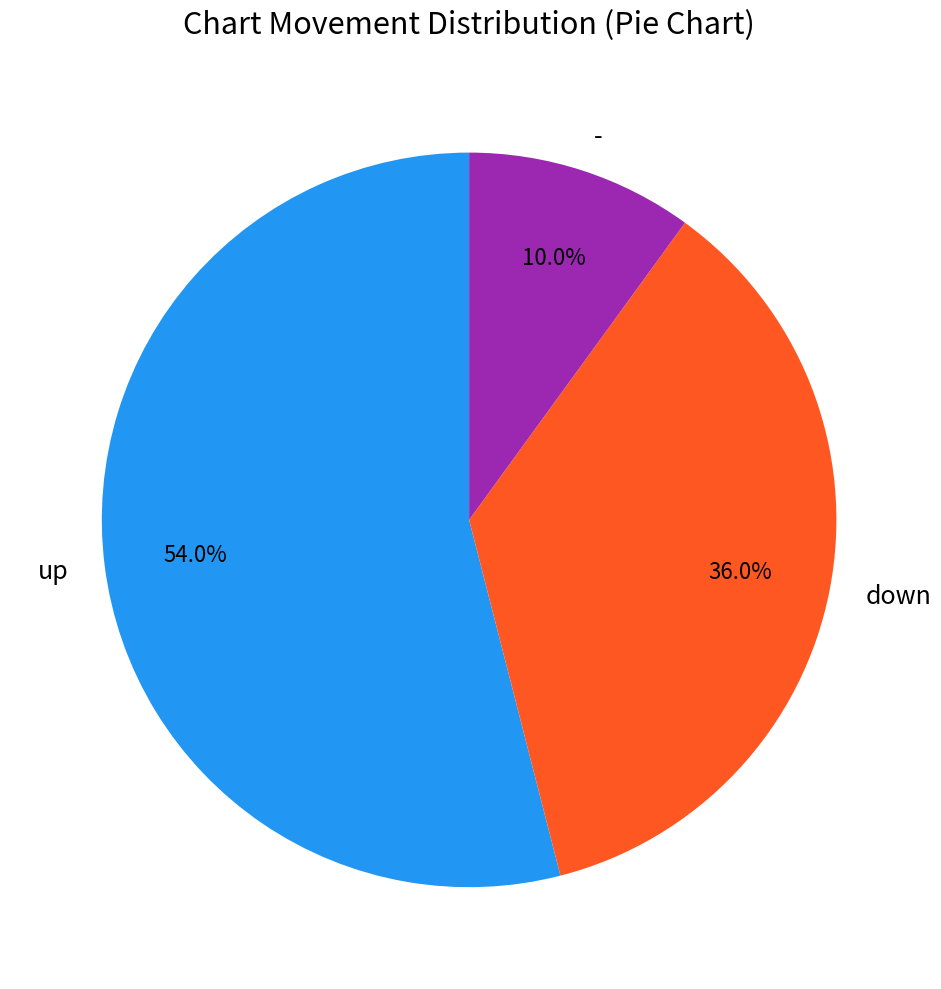

Do down and up together represent more than half of the pie?

Yes